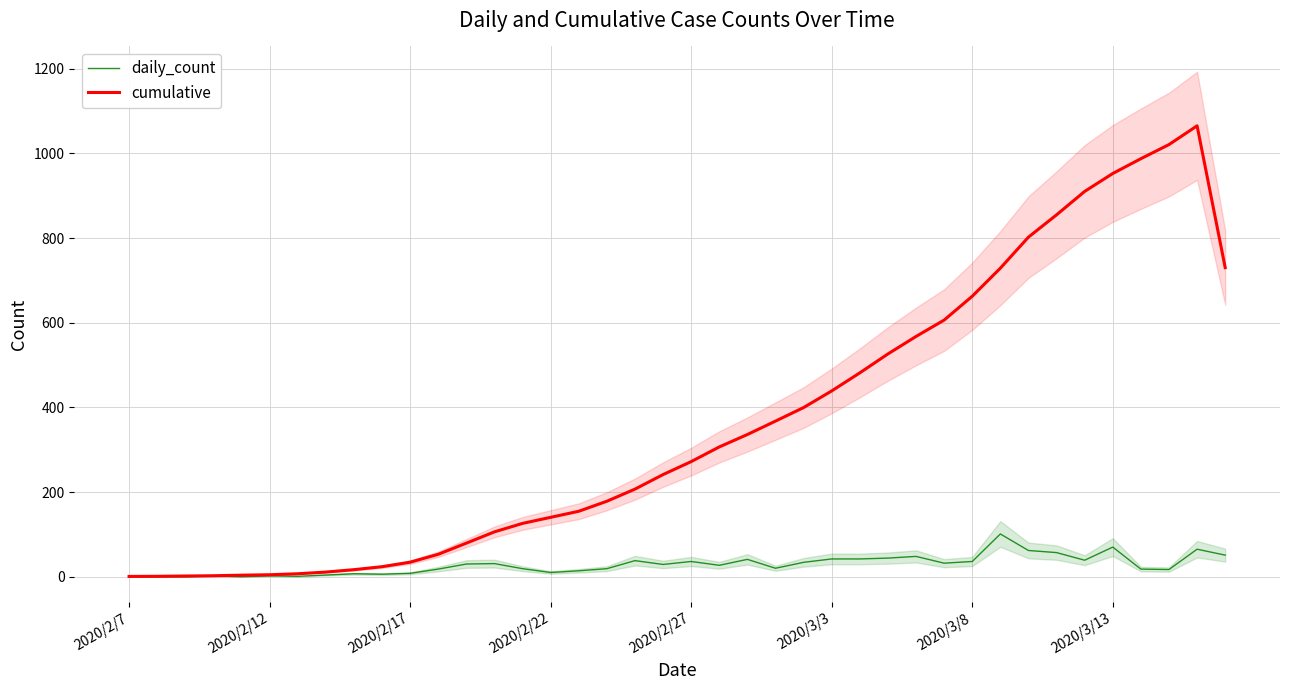

Is the value of cumulative at 2020/2/27 greater than the value of daily_count at 2020/2/17?

Yes